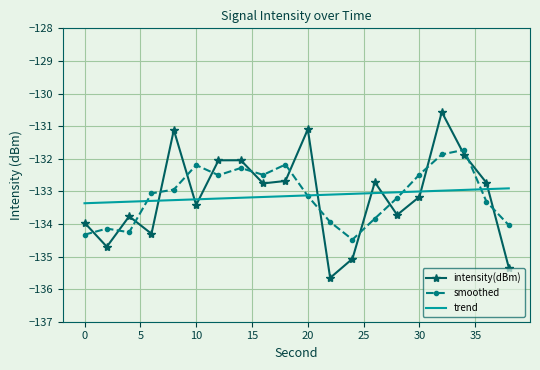

Rank the series by their maximum value, from highest to lowest.

intensity(dBm), smoothed, trend